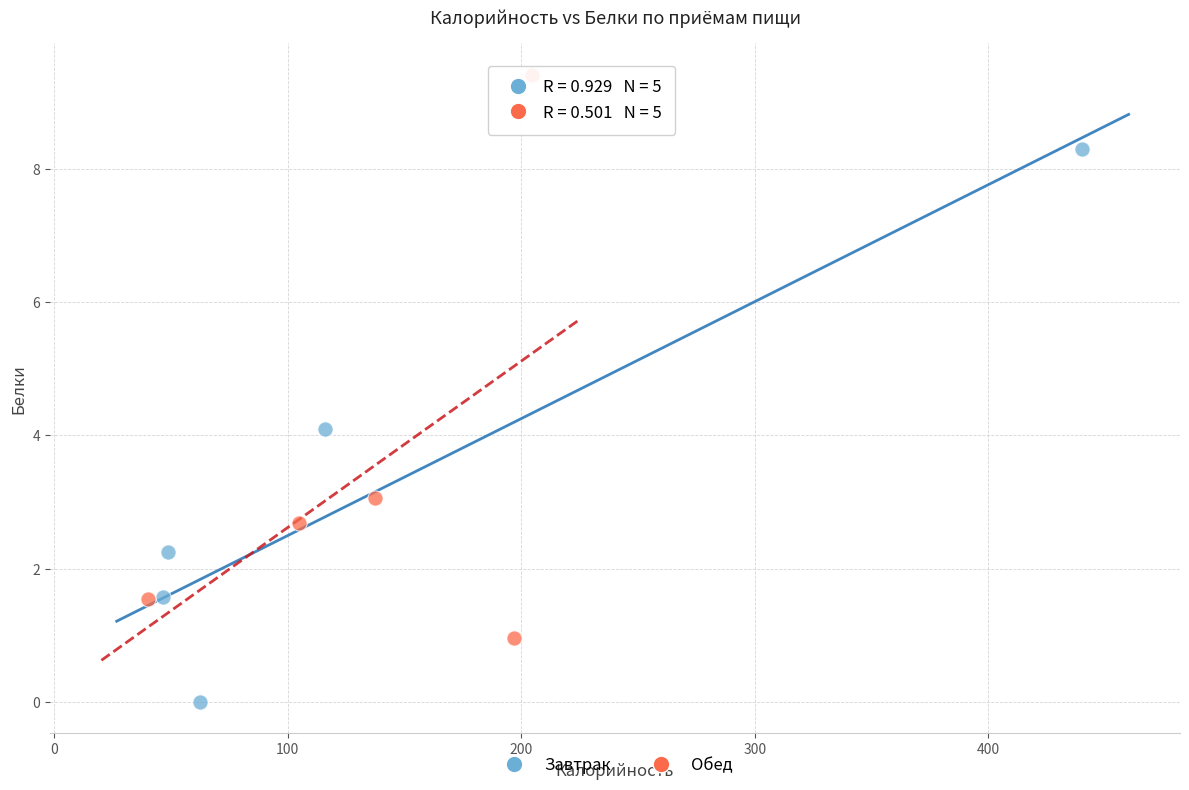

Which series contains the highest Y value?

Обед